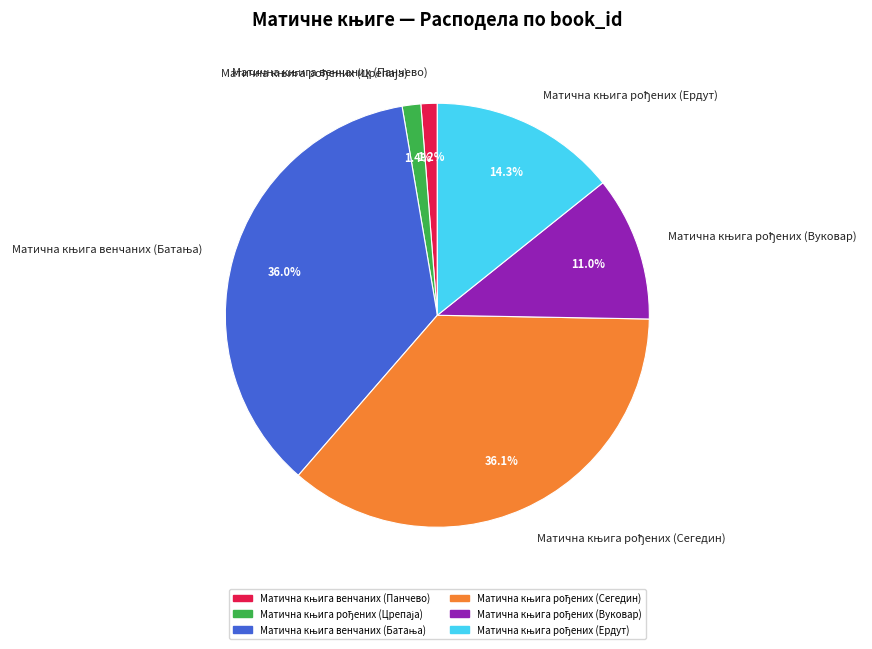

Is there any slice that represents more than half of the pie?

No